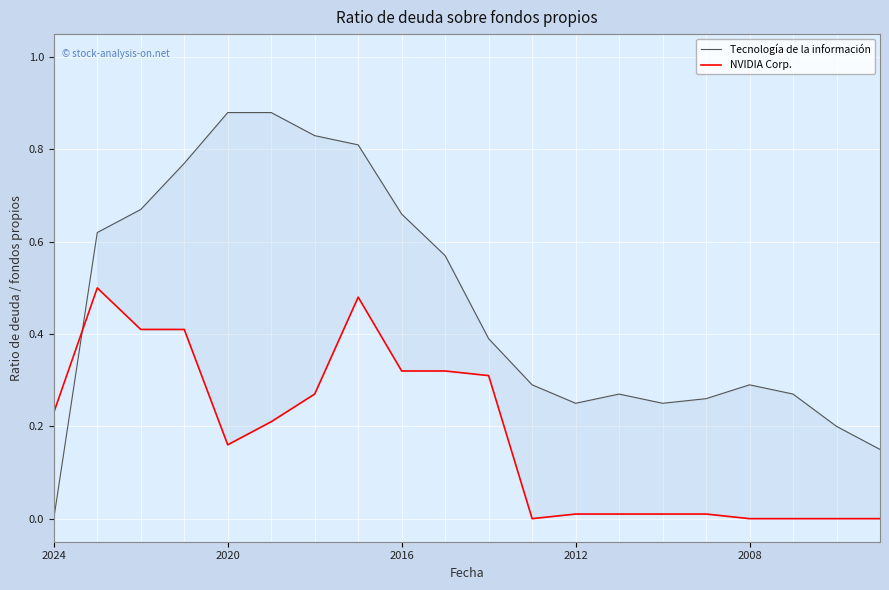

Which series has the largest range (max minus min)?

Tecnología de la información